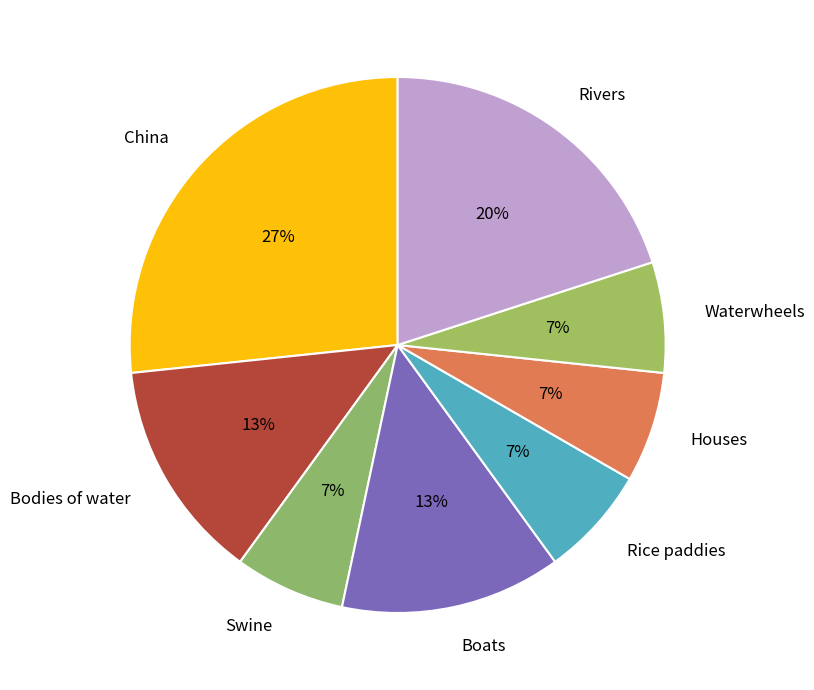

How many segments does this pie chart have?

8